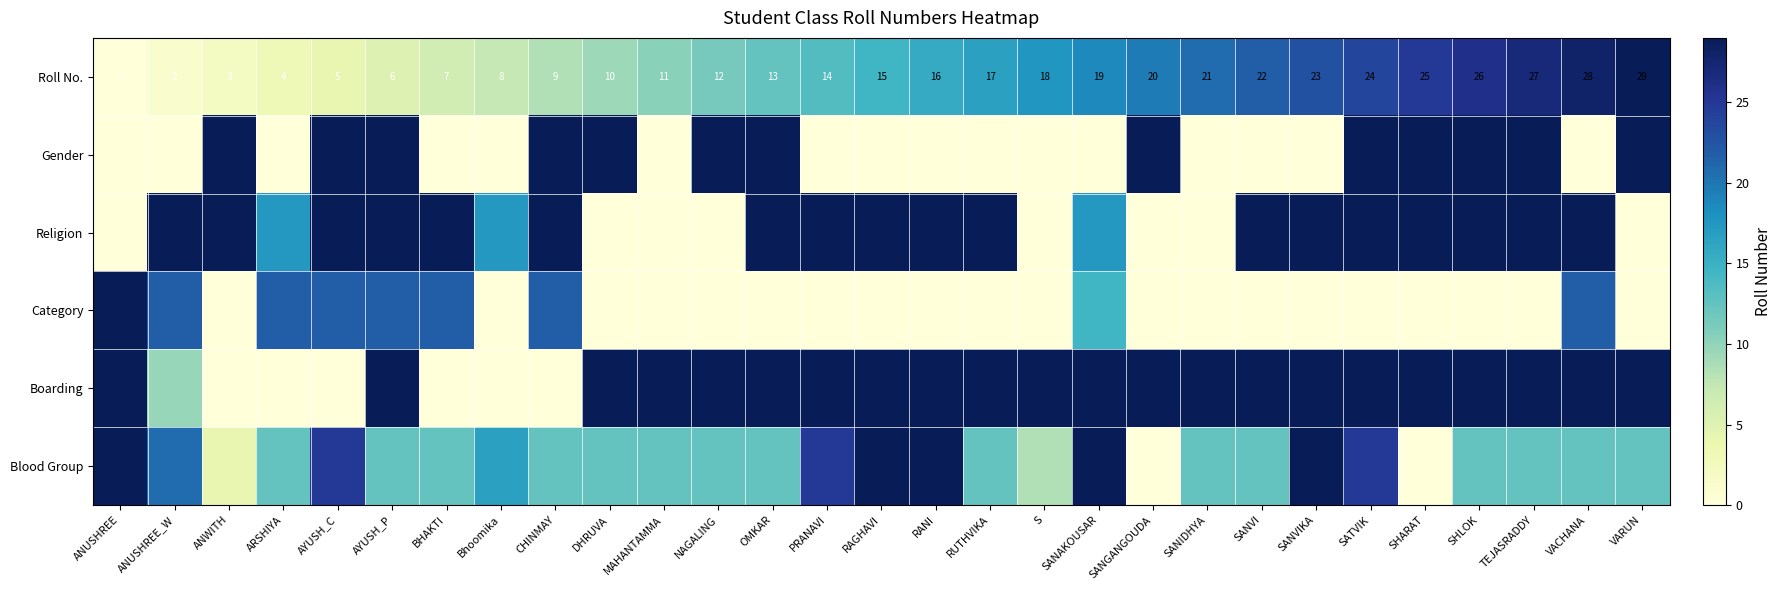

Rank the series at AYUSH_C from highest to lowest value.

Gender, Religion, Blood Group, Category, Roll No., Boarding